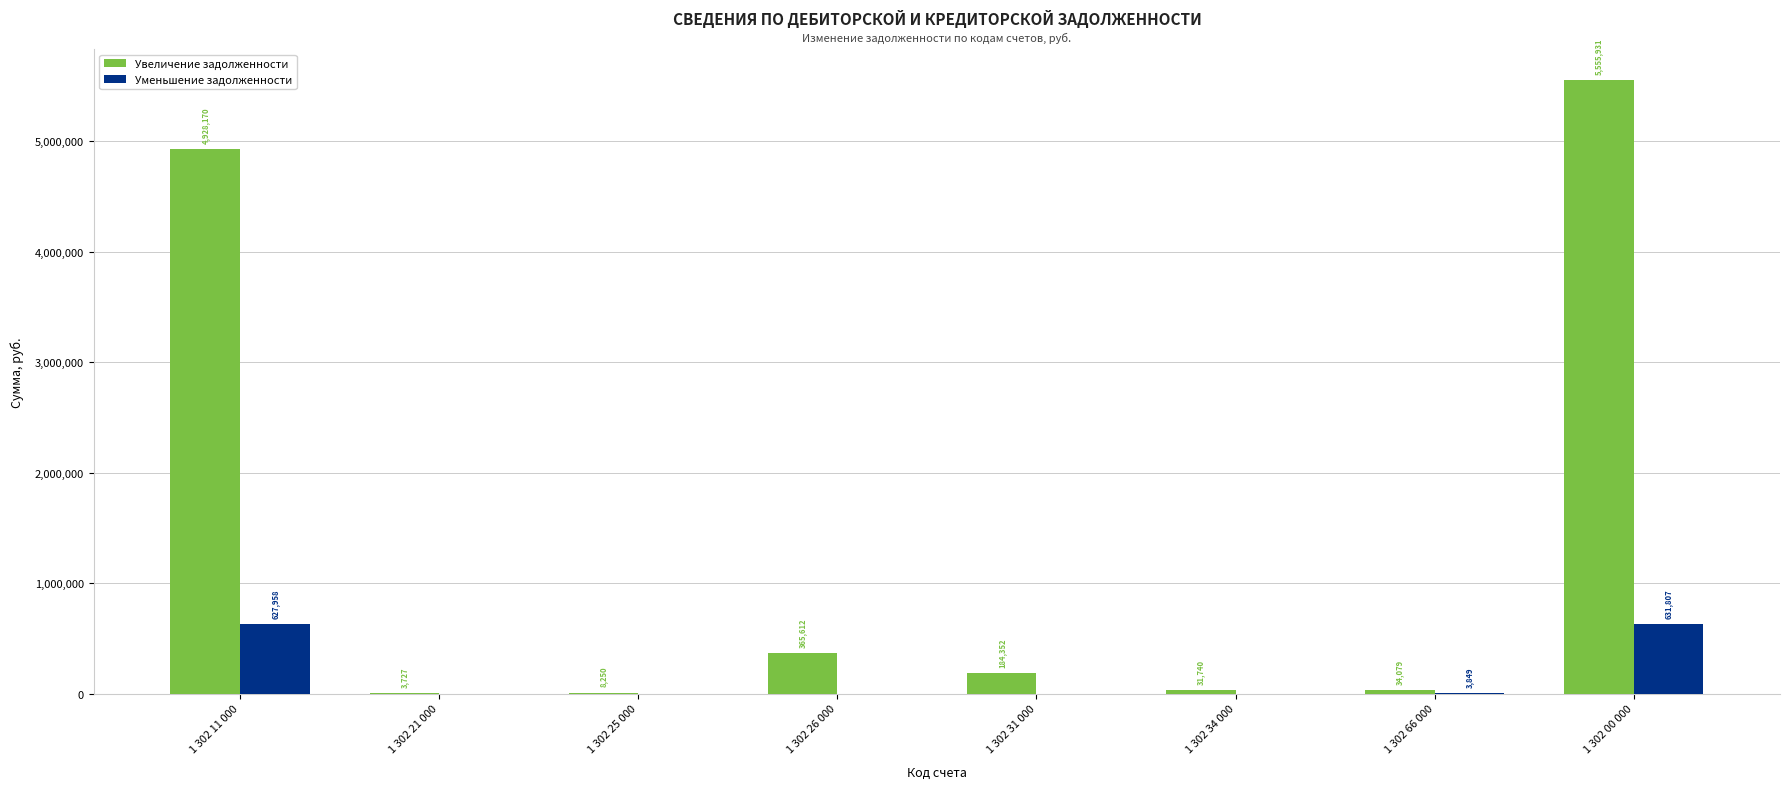

The Увеличение задолженности series shows 5555930.7 at 1 302 00 000. True or false?

True